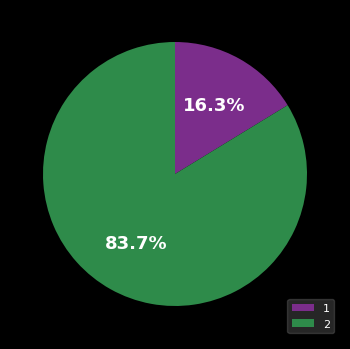

Is 1 the majority of the pie?

No